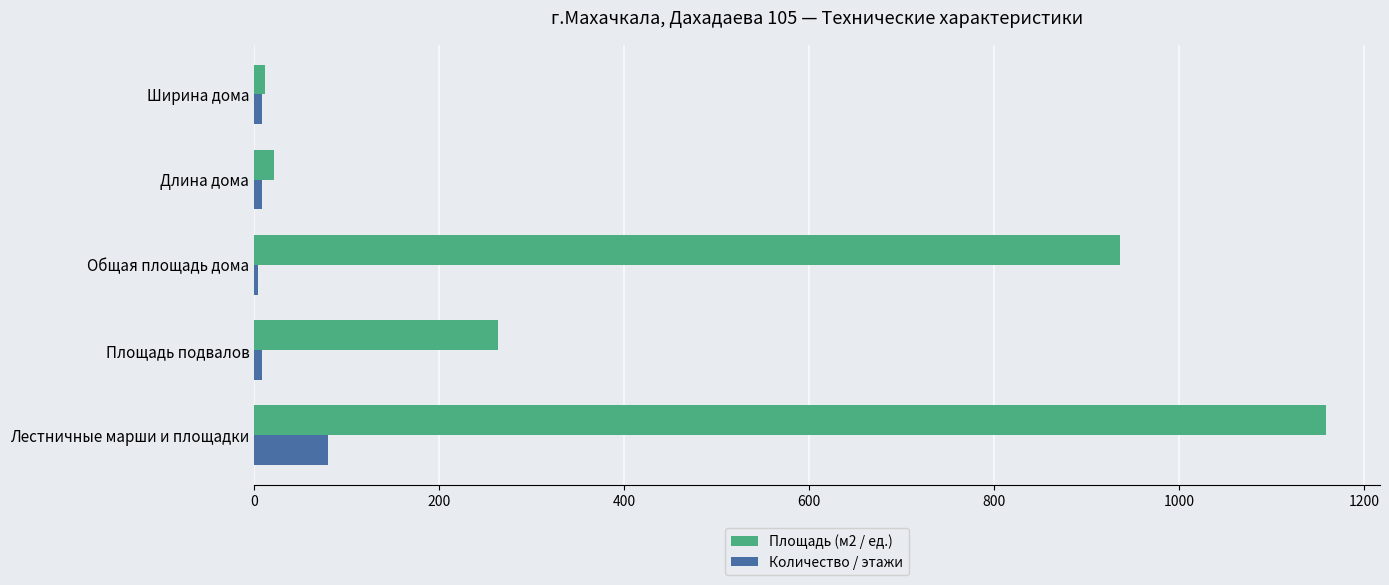

Which series has the largest range (max minus min)?

Площадь (м2 / ед.)